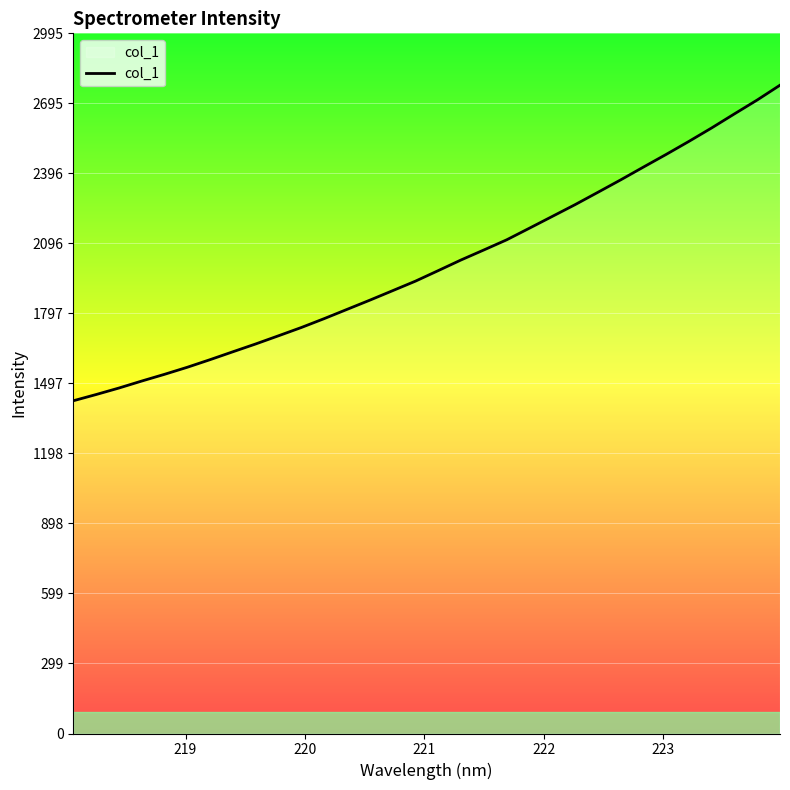

What is the difference between the maximum and minimum values?

1349.8